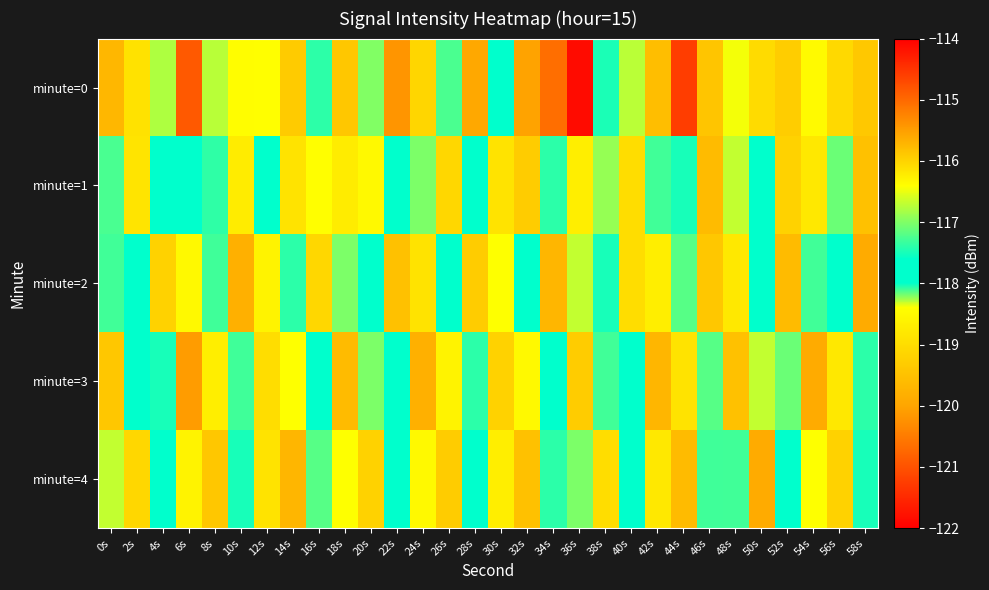

Rank the series at 50s from highest to lowest value.

minute=1, minute=2, minute=3, minute=0, minute=4